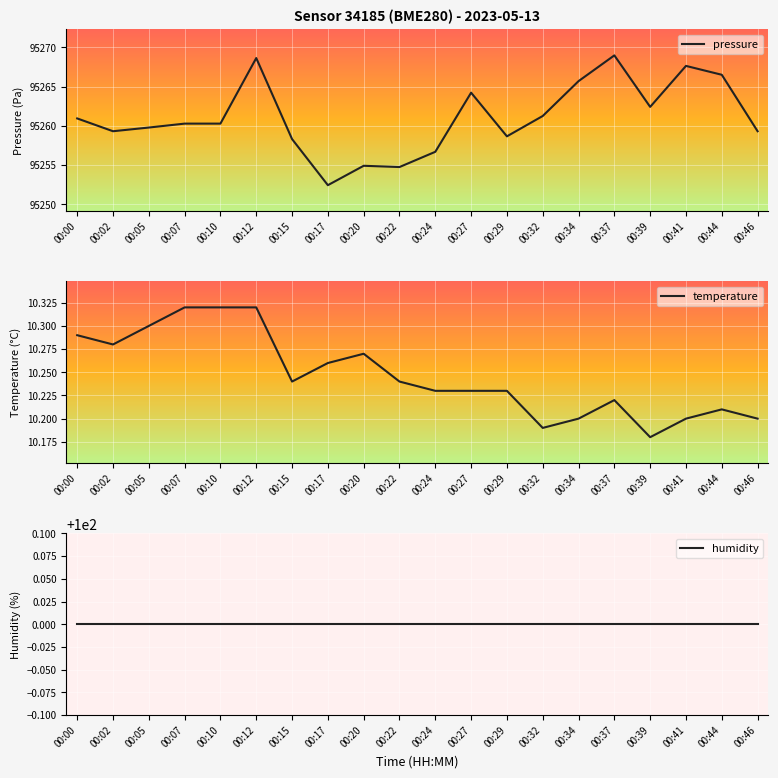

What is the total value across all series at 00:41?

95377.8